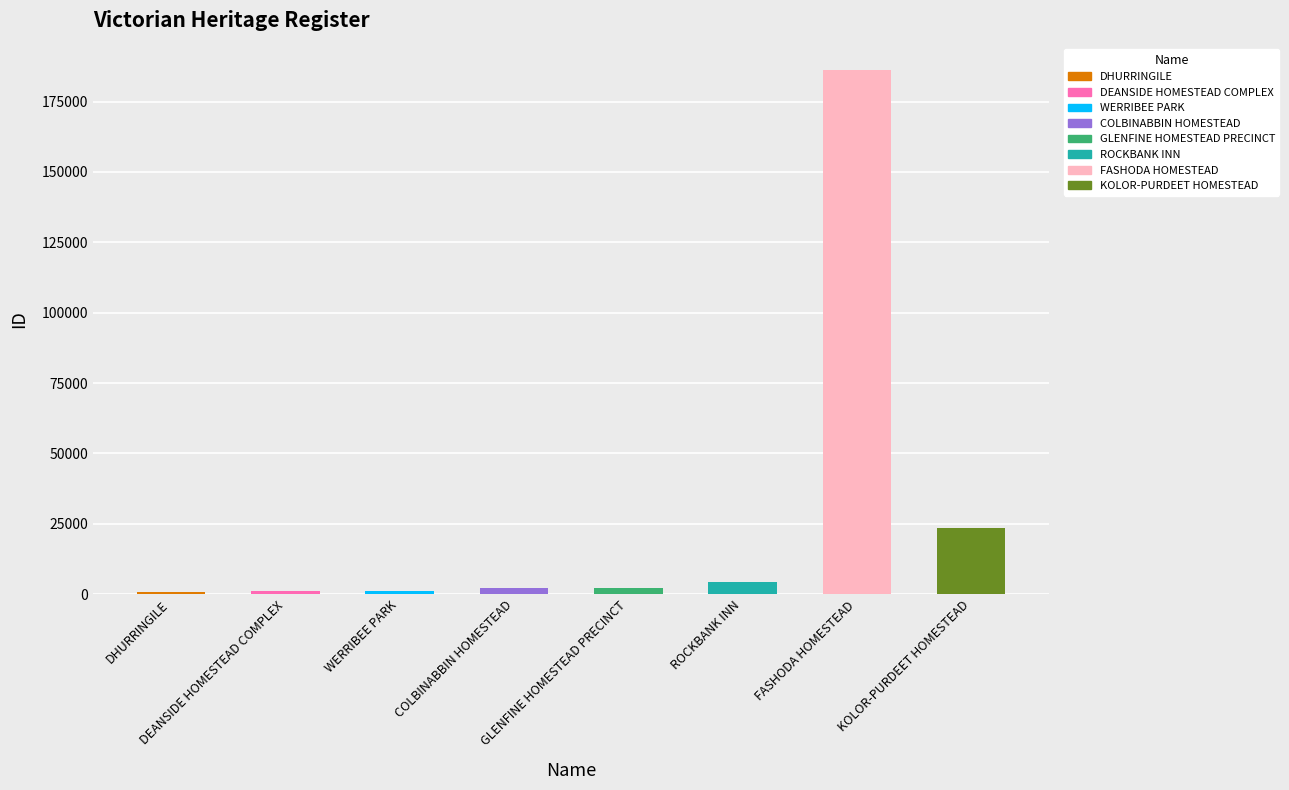

The chart shows a value of 2063 at COLBINABBIN HOMESTEAD. True or false?

True